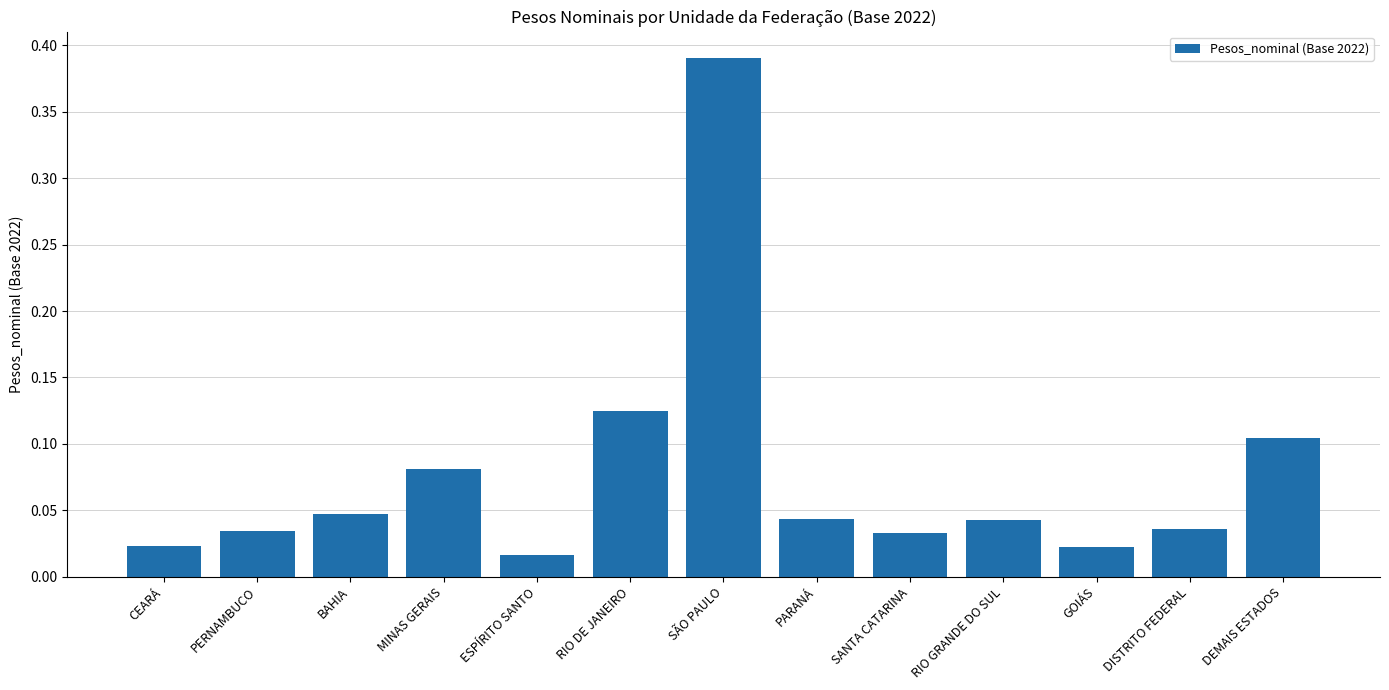

What is the label of the 13th bar from the right?

CEARÁ